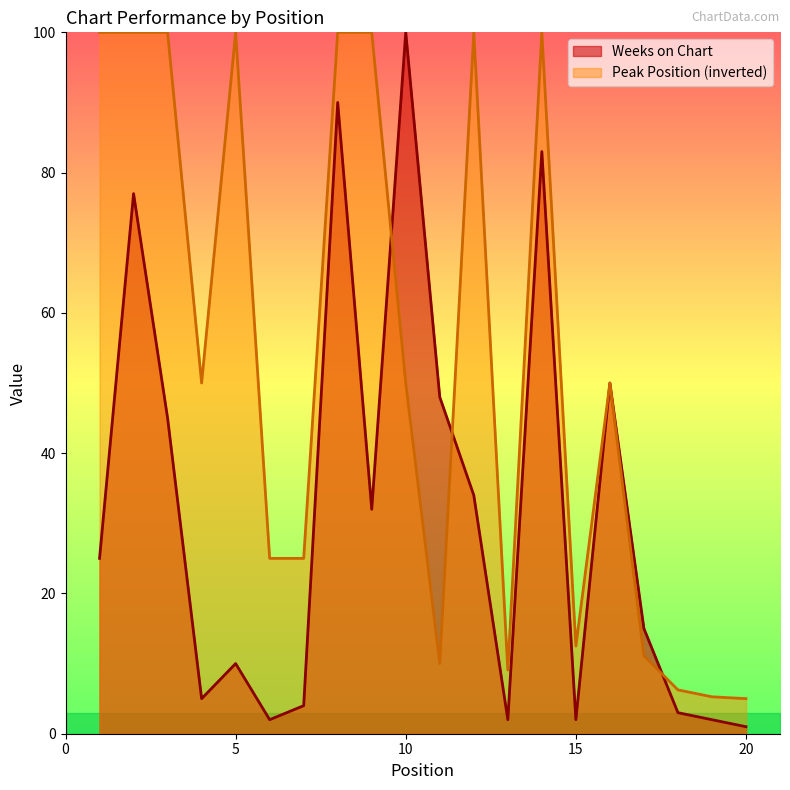

List the labels in order of value, largest first.

10, 8, 14, 2, 16, 11, 3, 12, 9, 1, 17, 5, 4, 7, 18, 6, 13, 15, 19, 20